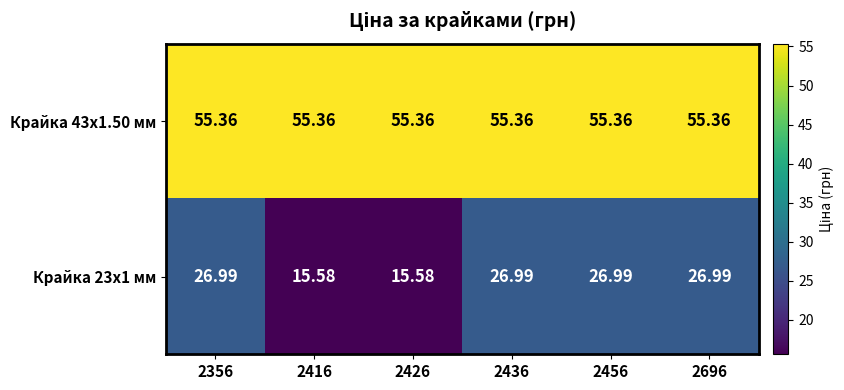

Is the value of Крайка 43x1.50 мм at 2356 greater than the value of Крайка 23x1 мм at 2356?

Yes